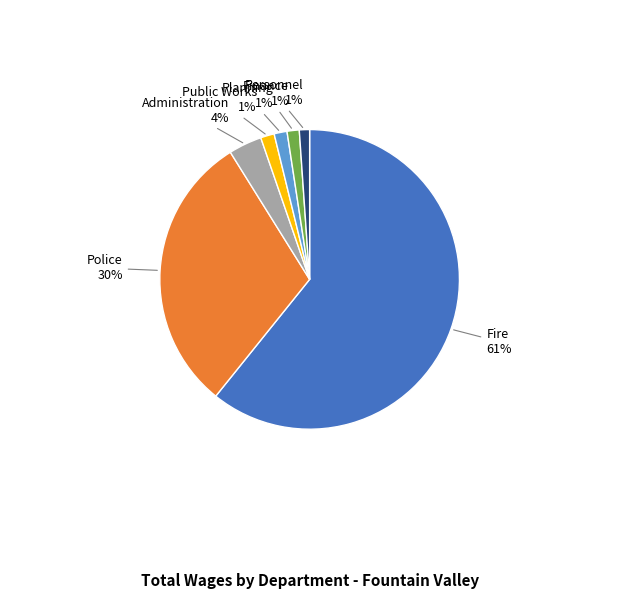

How many slices are in this pie chart?

7